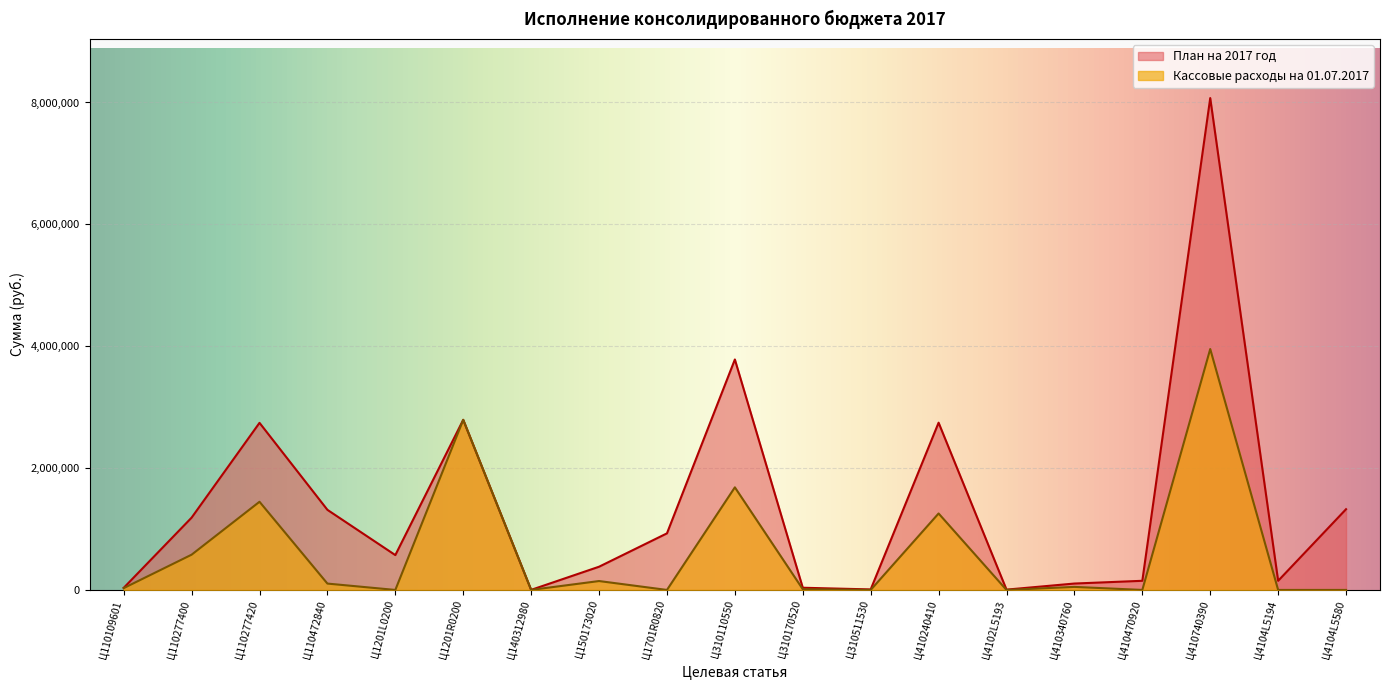

At which label does Кассовые расходы на 01.07.2017 first exceed 29795?

Ц110109601